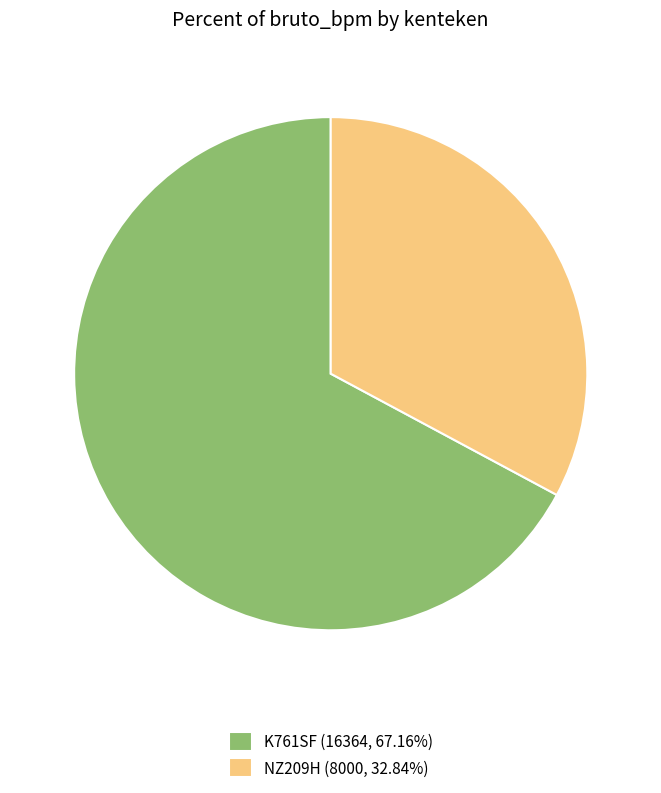

Is there a majority slice in this chart?

Yes